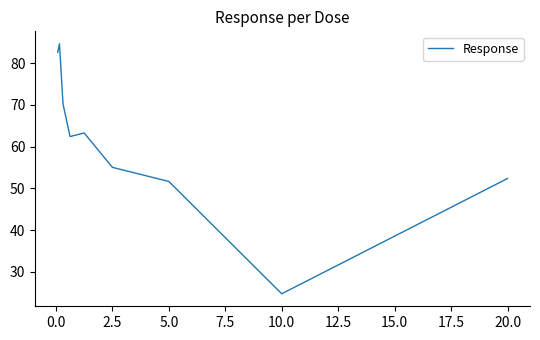

How many categories are shown in the chart?

9